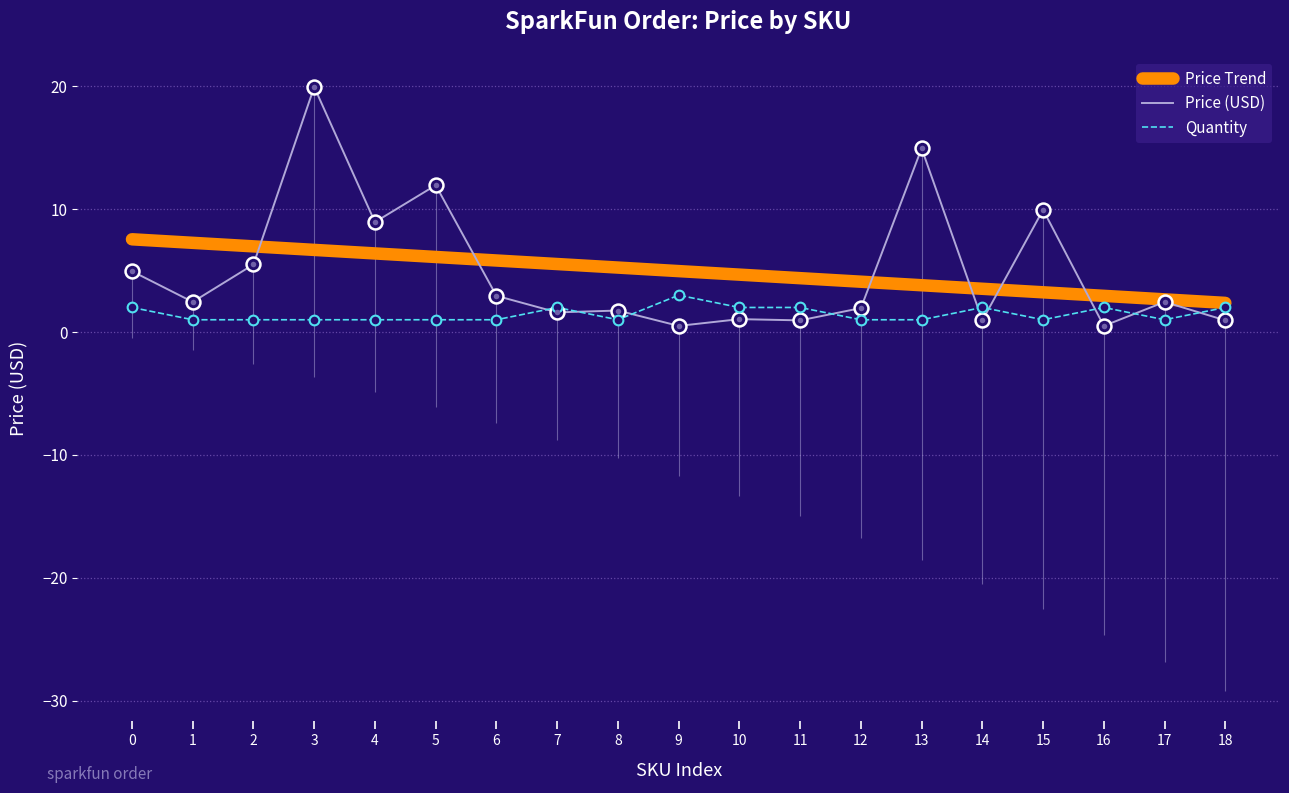

List the labels in order of Price Trend value, largest first.

0, 1, 2, 3, 4, 5, 6, 7, 8, 9, 10, 11, 12, 13, 14, 15, 16, 17, 18